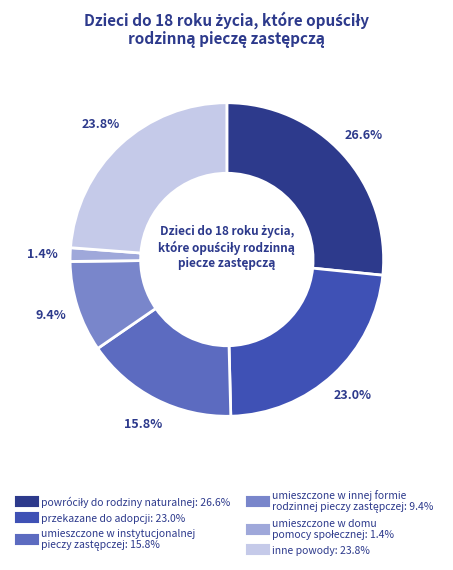

Does przekazane do adopcji represent more than half of the total?

No